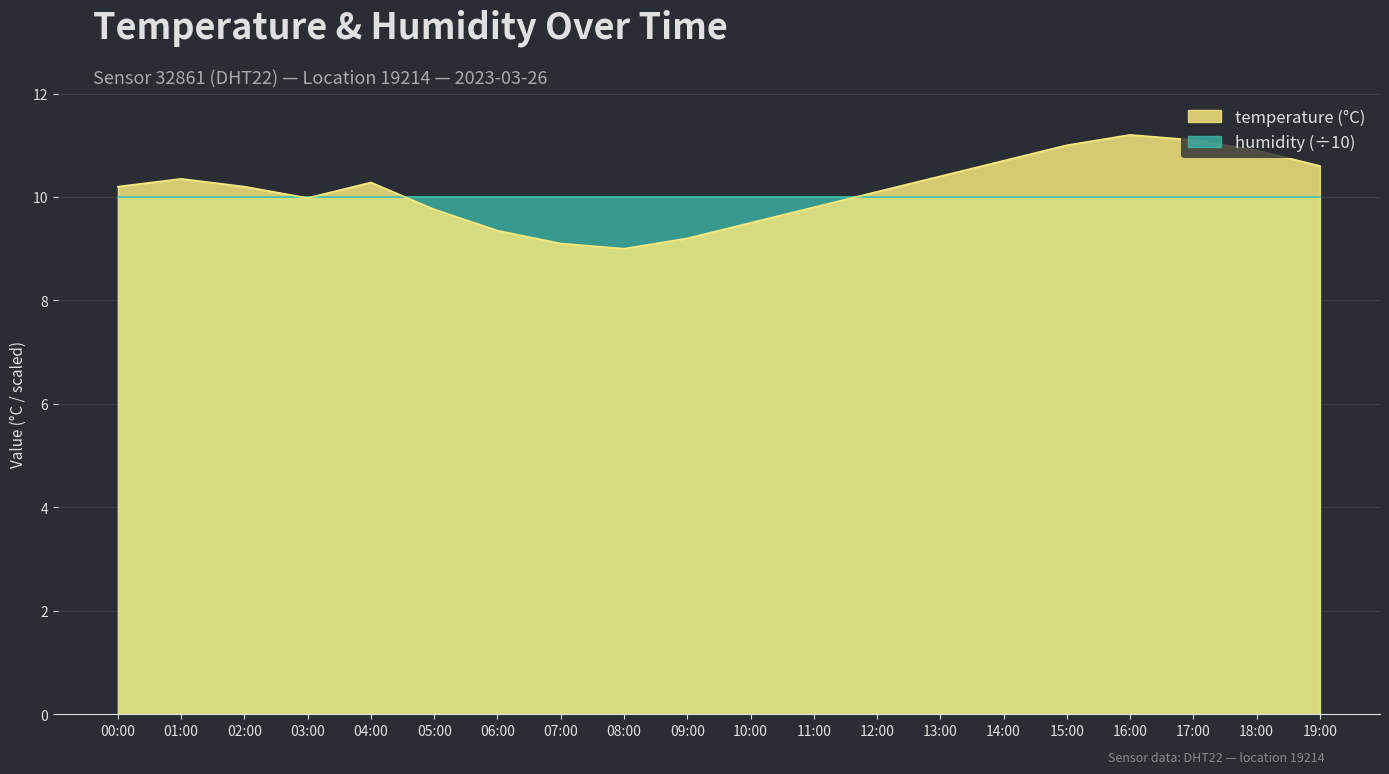

What is the sum of all values?

202.7